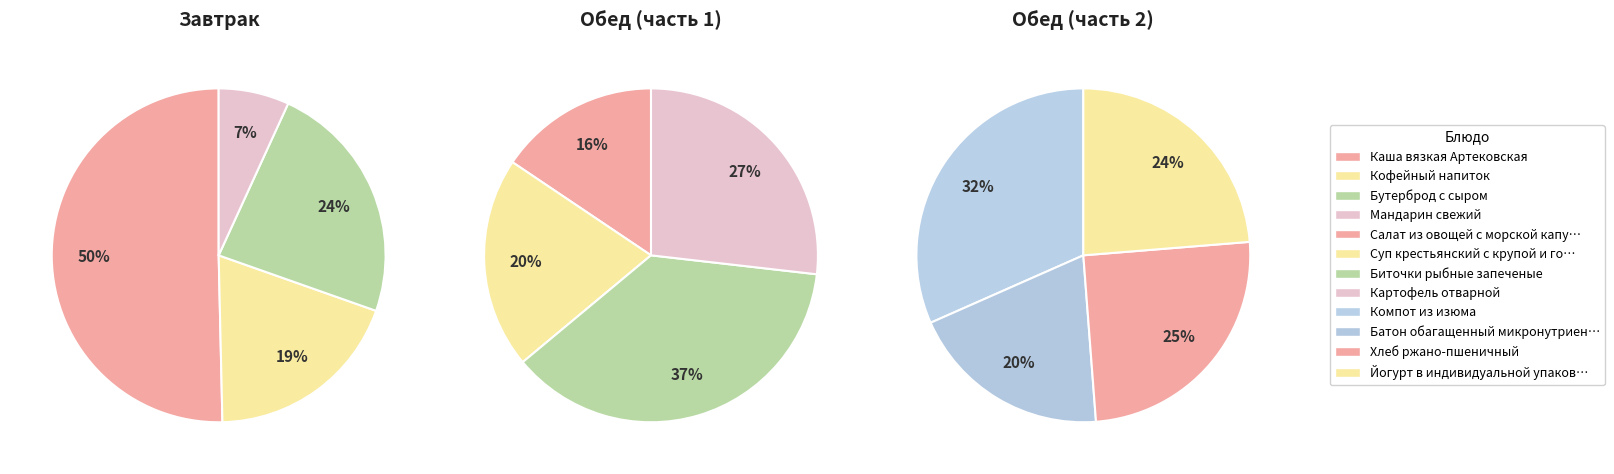

Count the number of slices in the pie.

12